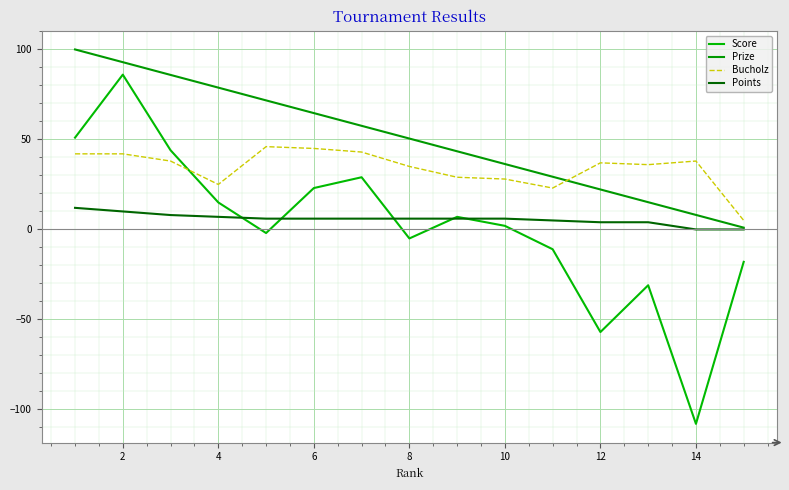

What is the difference between the maximum and minimum values in the Bucholz series?

41.0